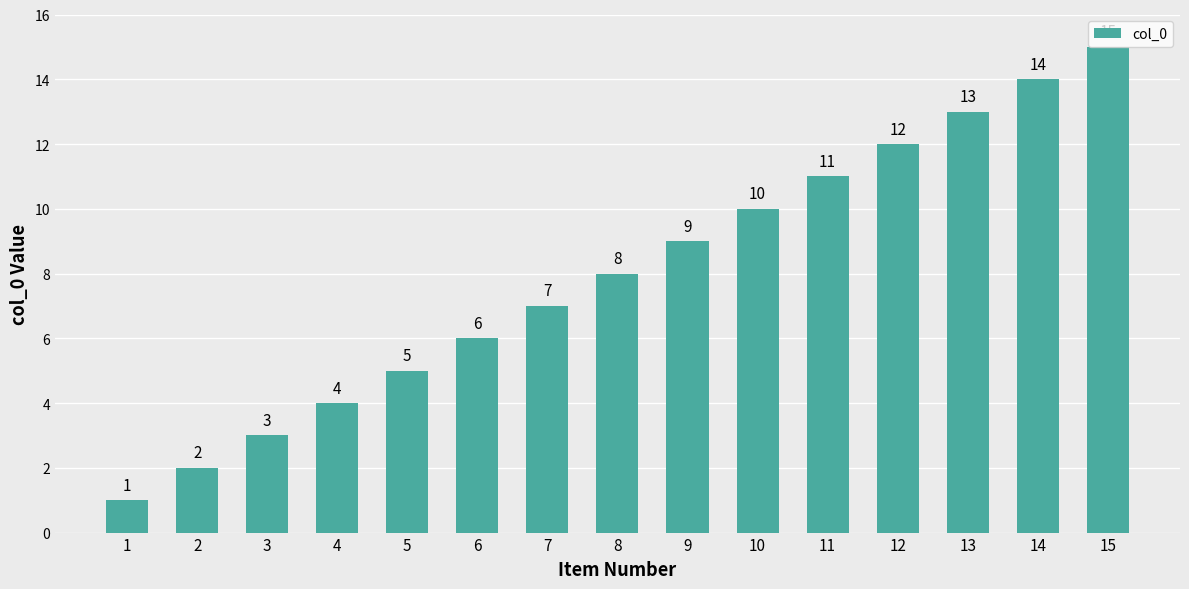

What is the value of the 4th bar from the left?

4